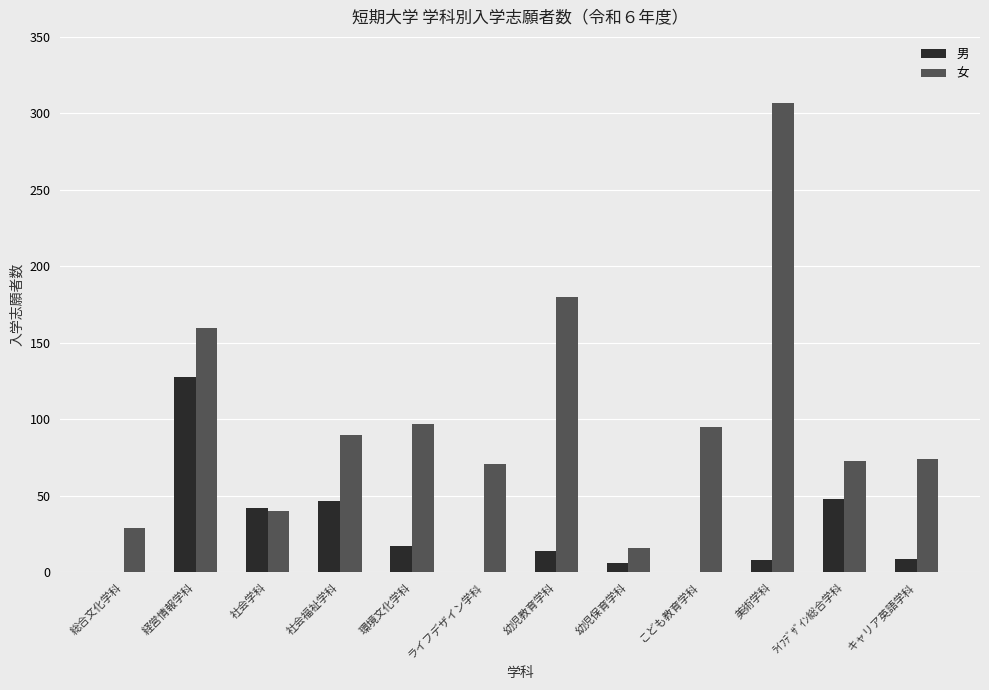

Between 経営情報学科 and 社会福祉学科, which series saw the biggest shift?

男